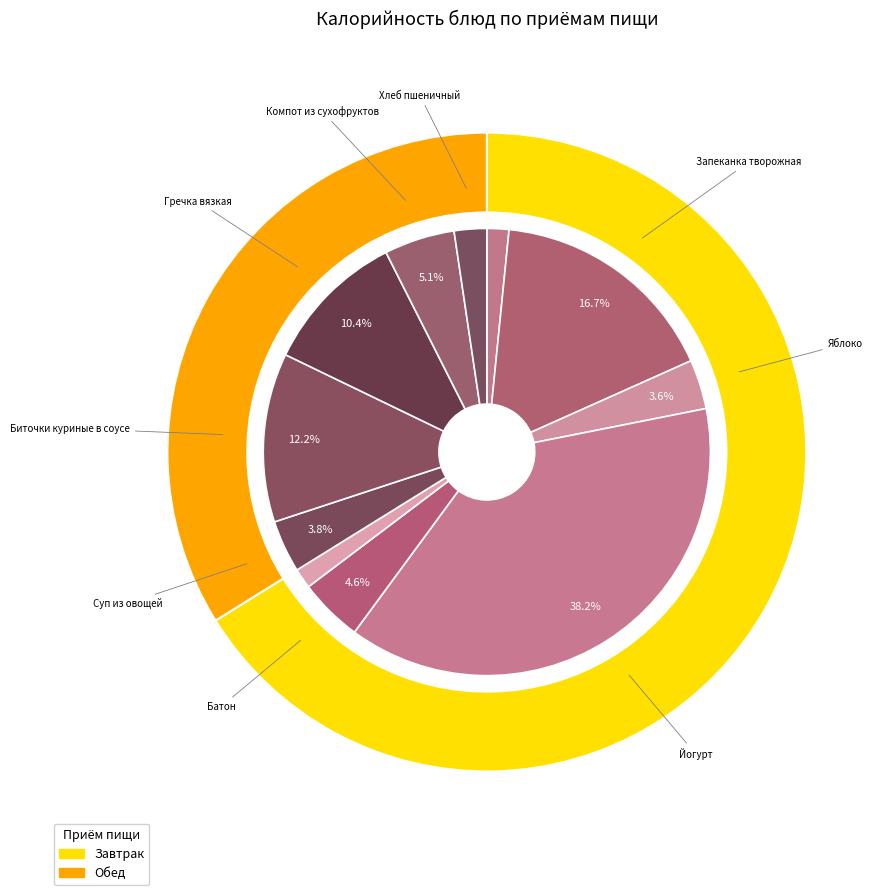

Between Яблоко and Компот из сухофруктов, which is larger?

Компот из сухофруктов